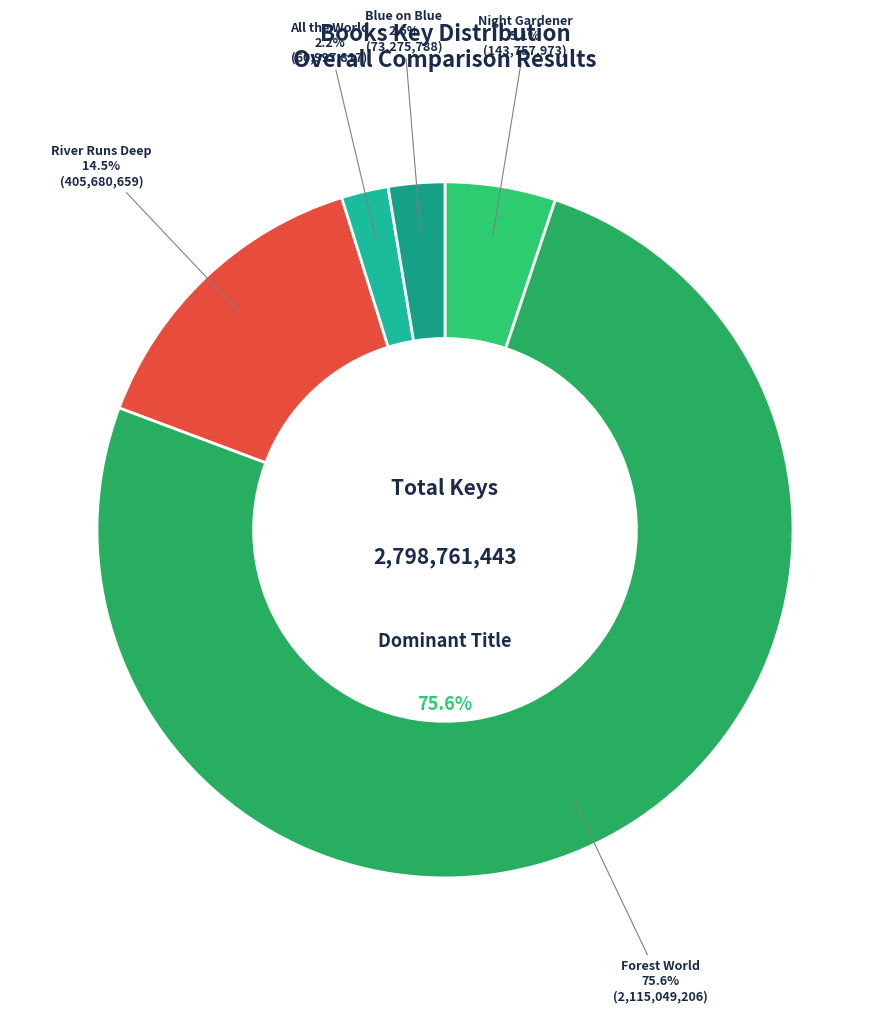

What is the total percentage of All the World and Forest World?

77.8%